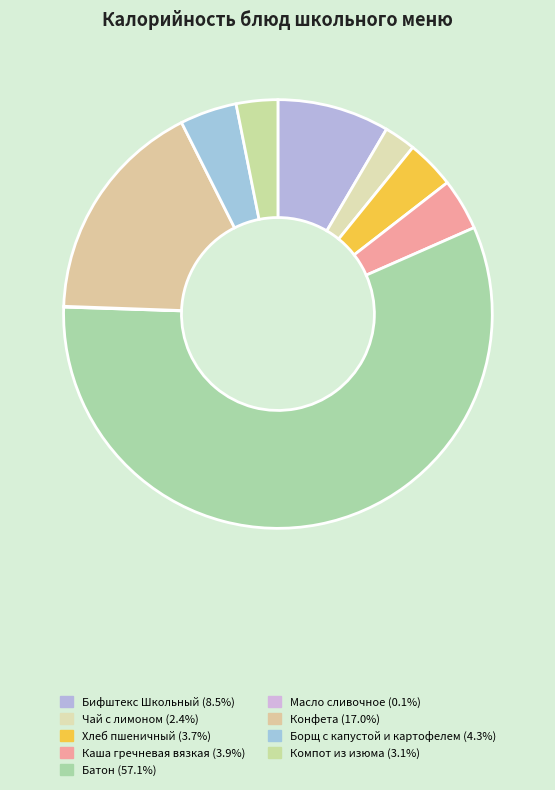

To the nearest percent, what percentage of the pie is Компот из изюма?

3%